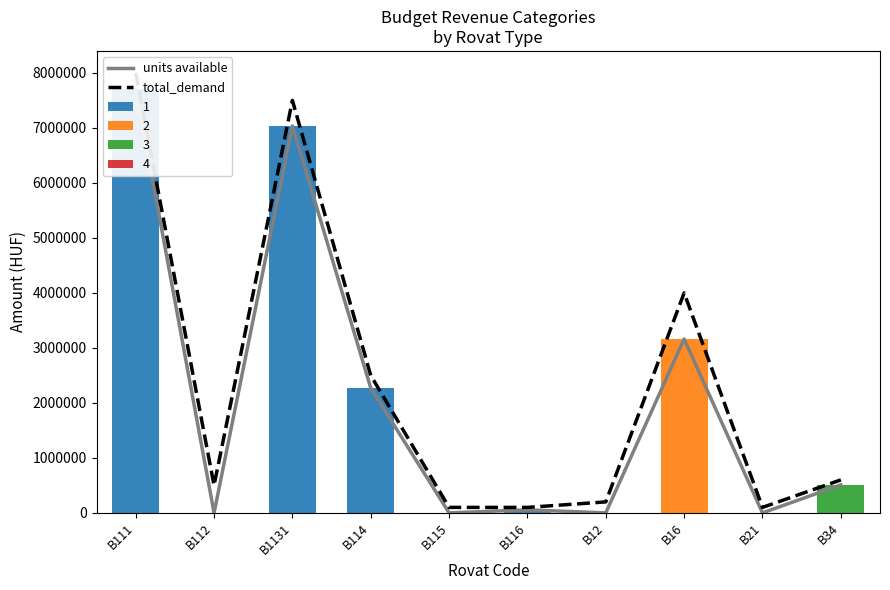

Which series changed the most between B16 and B21?

total_demand